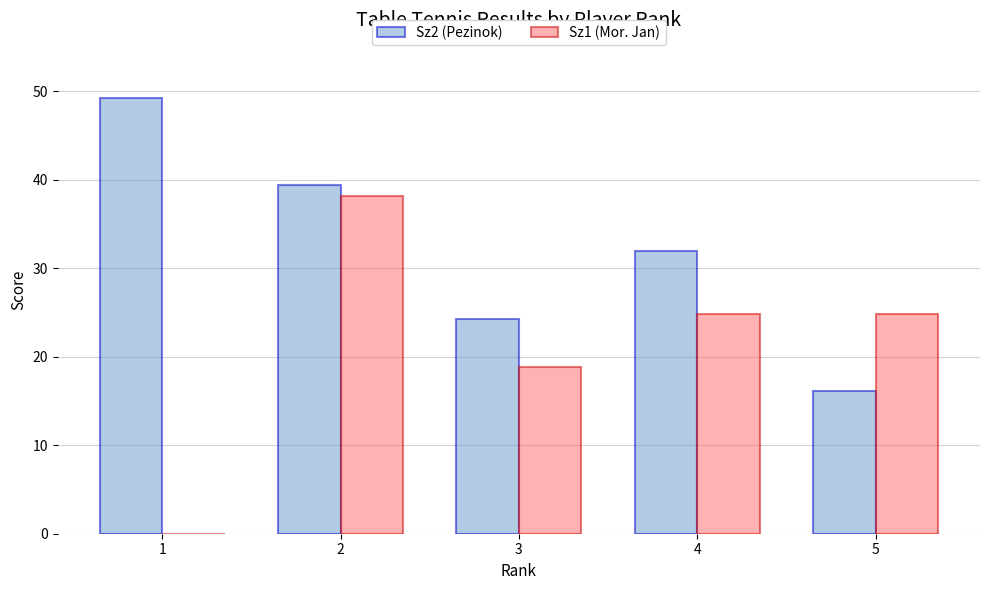

What is the sum of the Sz1 (Mor. Jan) values at 3 and 1?

18.8